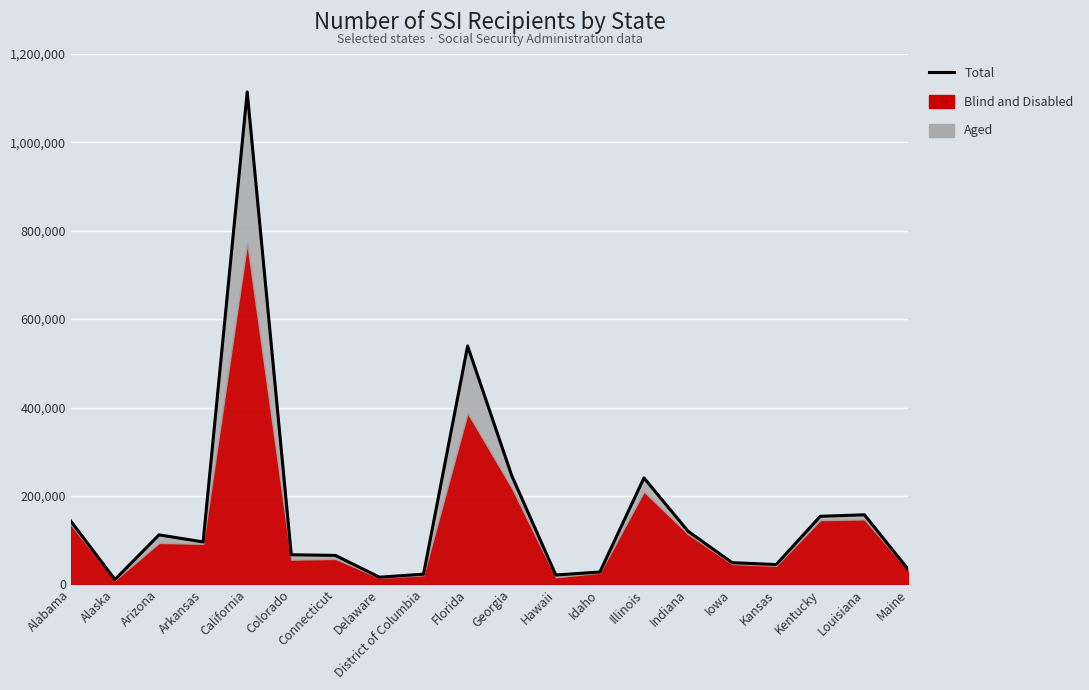

Reading left to right, list all the values displayed in this chart.

Alabama=142649	Alaska=10756	Arizona=111825	Arkansas=95841	California=1114177	Colorado=66805	Connecticut=65335	Delaware=16021	District of Columbia=22905	Florida=539276	Georgia=245992	Hawaii=21002	Idaho=27782	Illinois=240659	Indiana=120006	Iowa=48878	Kansas=44688	Kentucky=153838	Louisiana=157218	Maine=33040